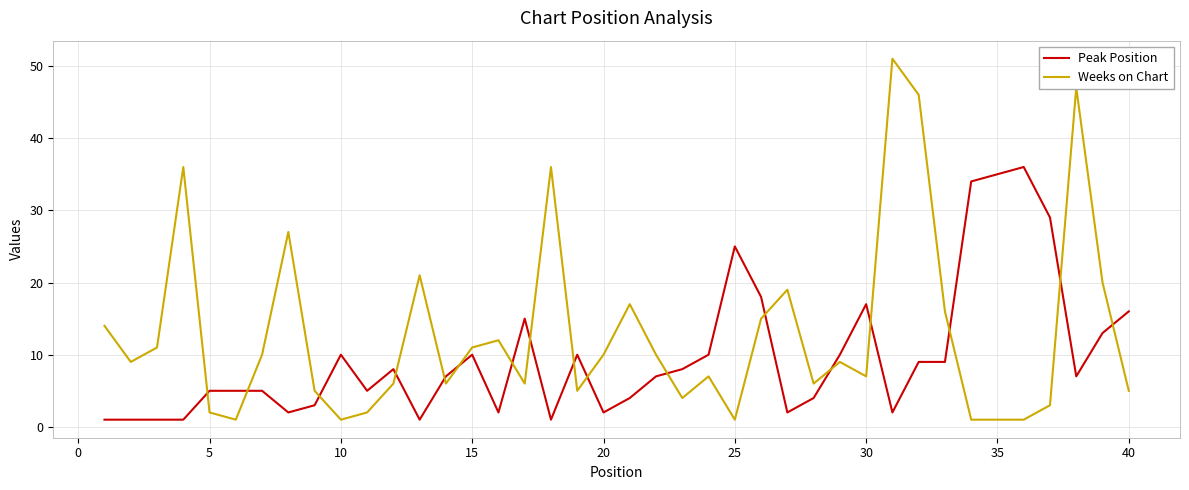

What is the difference between the maximum and minimum values in the Peak Position series?

35